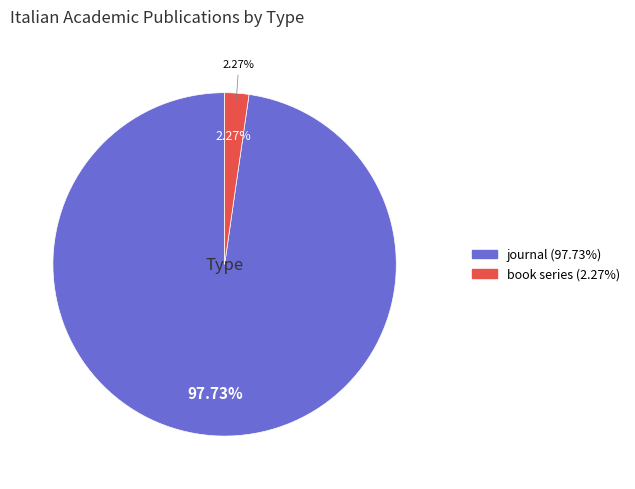

To the nearest percent, what is the average slice percentage?

50%